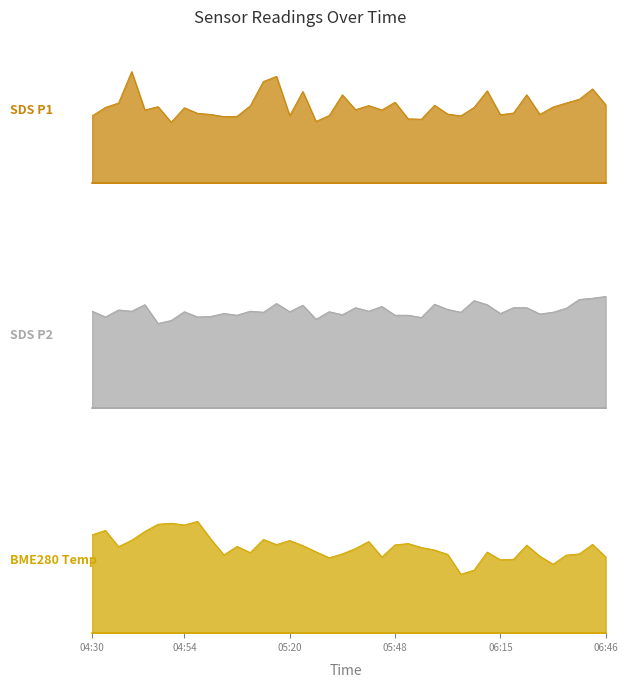

What position from the left is 04:50?

7